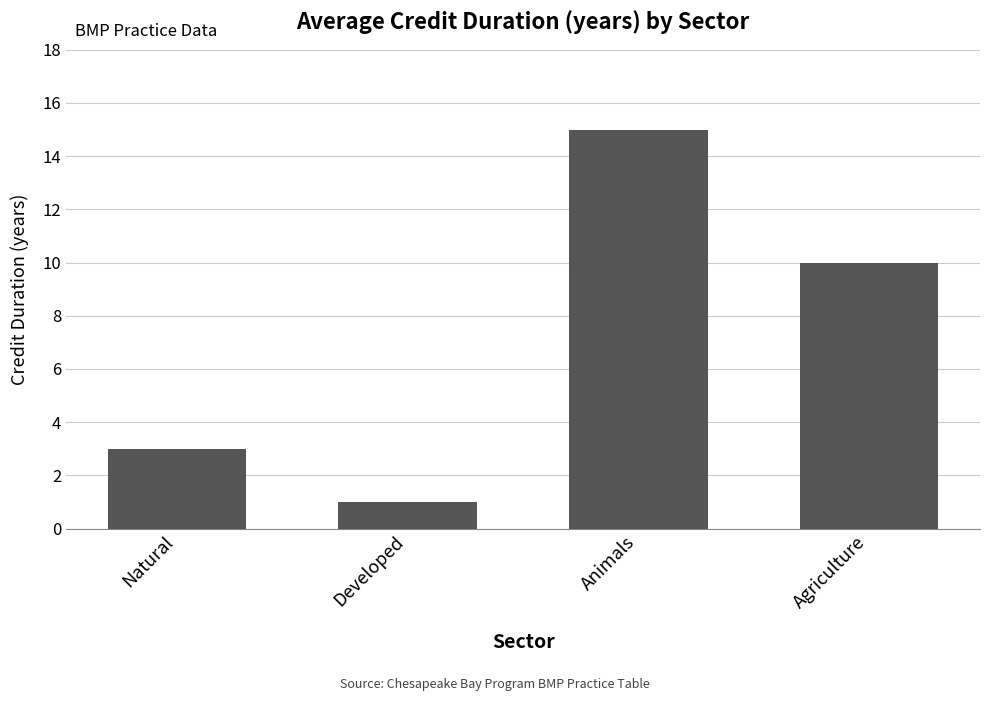

What is the difference between the values at Animals and Developed?

14